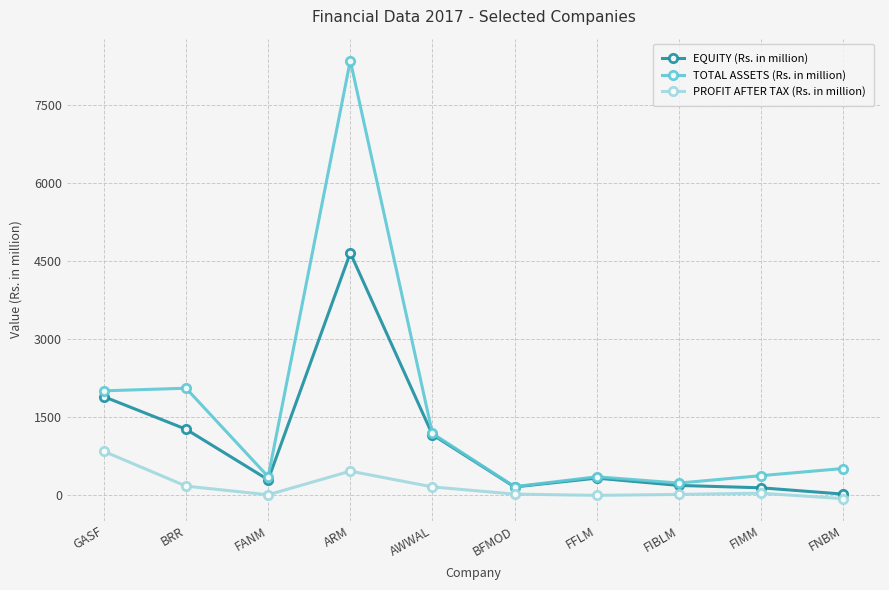

The value of EQUITY (Rs. in million) at ARM is 4658.6. True or false?

True